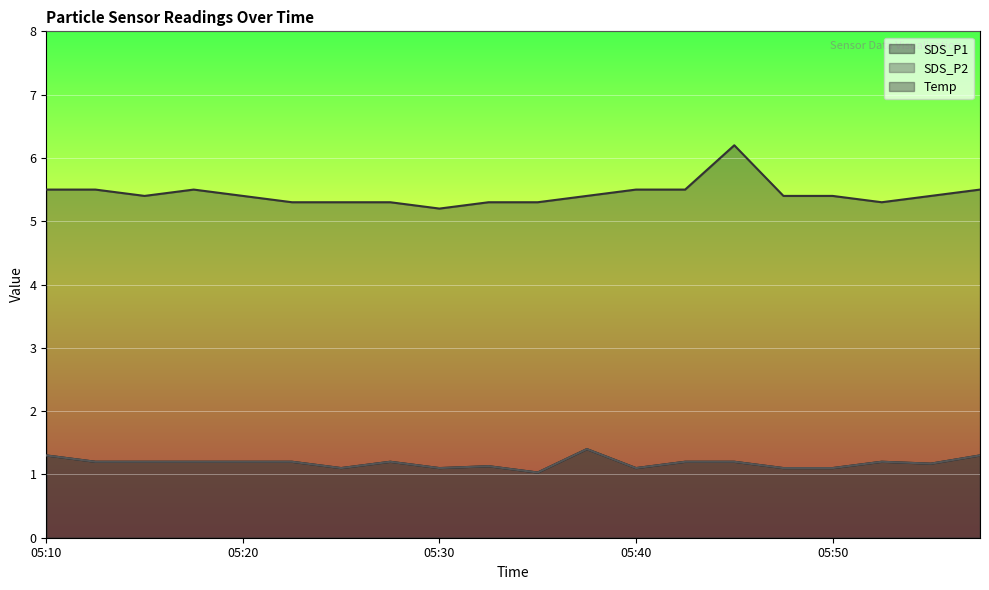

Reading left to right, transcribe all the data shown in this chart.

SDS_P1: 05:10=1.3	05:13=1.2	05:15=1.2	05:17=1.2	05:20=1.2	05:22=1.2	05:25=1.1	05:27=1.2	05:30=1.1	05:32=1.1	05:35=1.0	05:37=1.4	05:40=1.1	05:42=1.2	05:45=1.2	05:48=1.1	05:50=1.1	05:53=1.2	05:56=1.2	05:58=1.3
SDS_P2: 05:10=1.3	05:13=1.2	05:15=1.2	05:17=1.2	05:20=1.2	05:22=1.2	05:25=1.1	05:27=1.2	05:30=1.1	05:32=1.1	05:35=1.0	05:37=1.4	05:40=1.1	05:42=1.2	05:45=1.2	05:48=1.1	05:50=1.1	05:53=1.2	05:56=1.2	05:58=1.3
Temp: 05:10=5.5	05:13=5.5	05:15=5.4	05:17=5.5	05:20=5.4	05:22=5.3	05:25=5.3	05:27=5.3	05:30=5.2	05:32=5.3	05:35=5.3	05:37=5.4	05:40=5.5	05:42=5.5	05:45=6.2	05:48=5.4	05:50=5.4	05:53=5.3	05:56=5.4	05:58=5.5